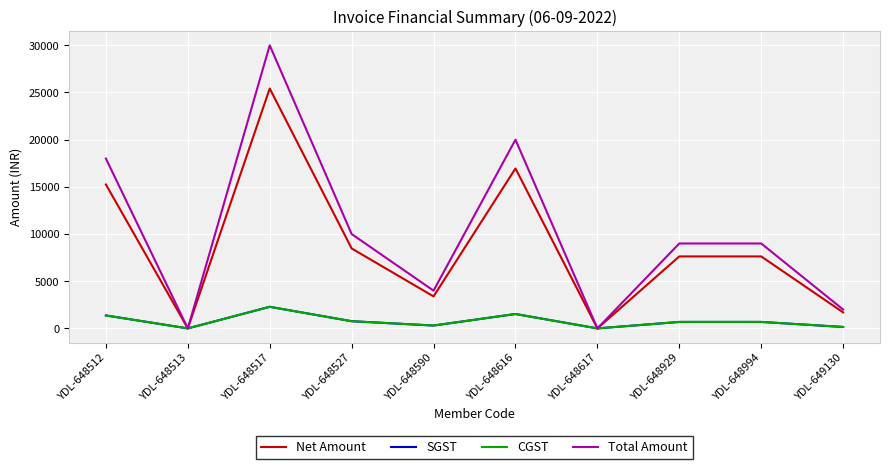

The Net Amount series shows 2100.7 at YDL-648590. True or false?

False